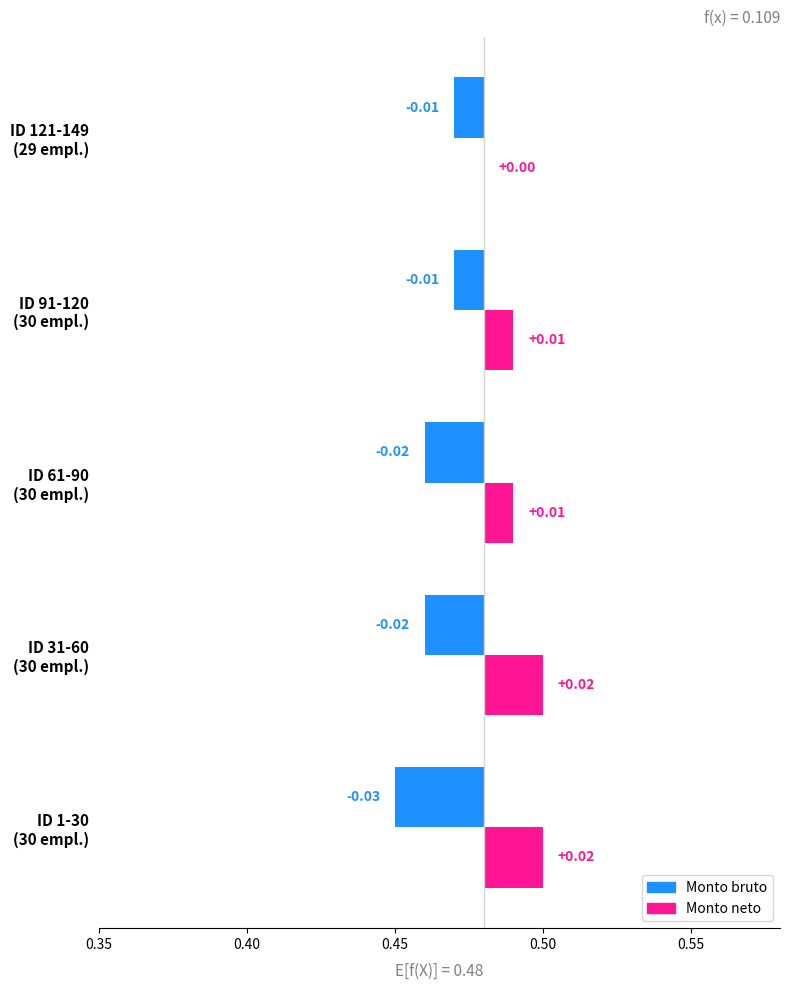

Which series has the largest total across all categories?

Monto neto